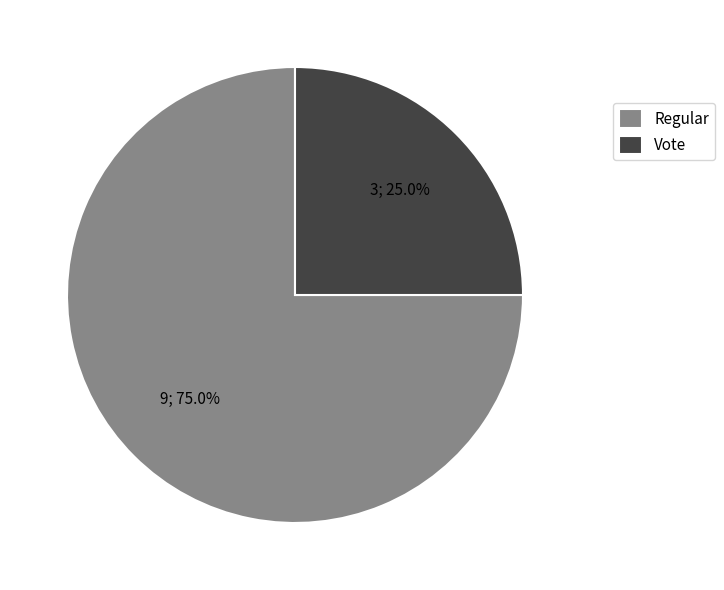

Rank the categories by value from highest to lowest.

Regular, Vote